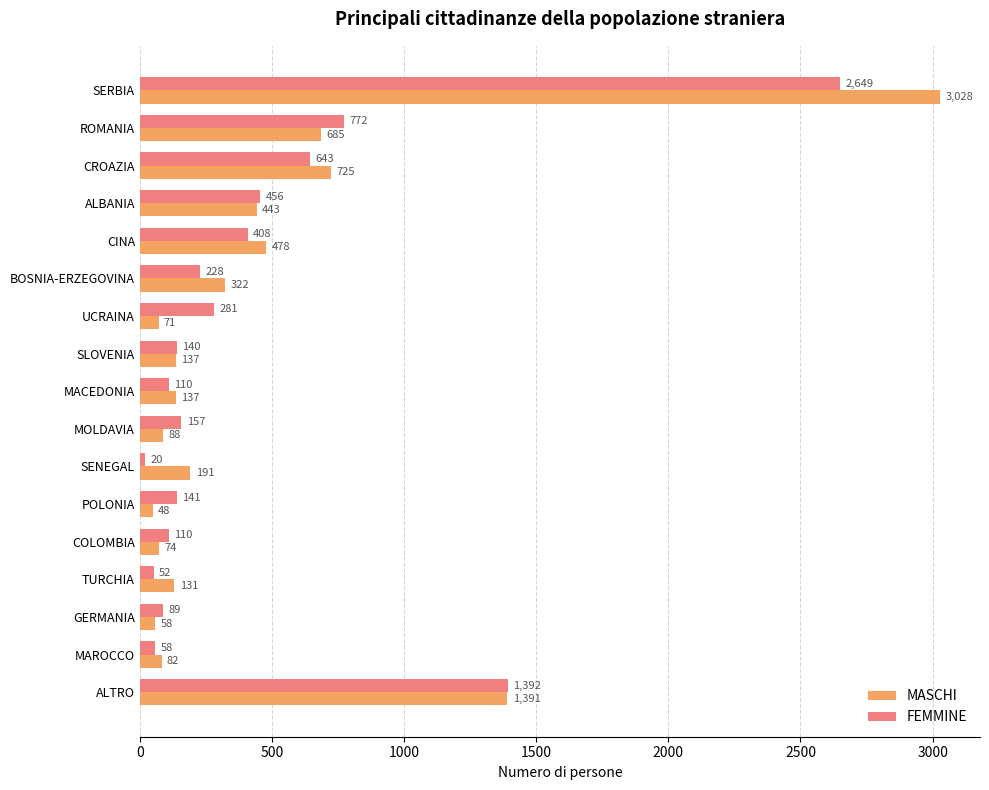

What is the difference between the maximum and second lowest values in the FEMMINE series?

2597